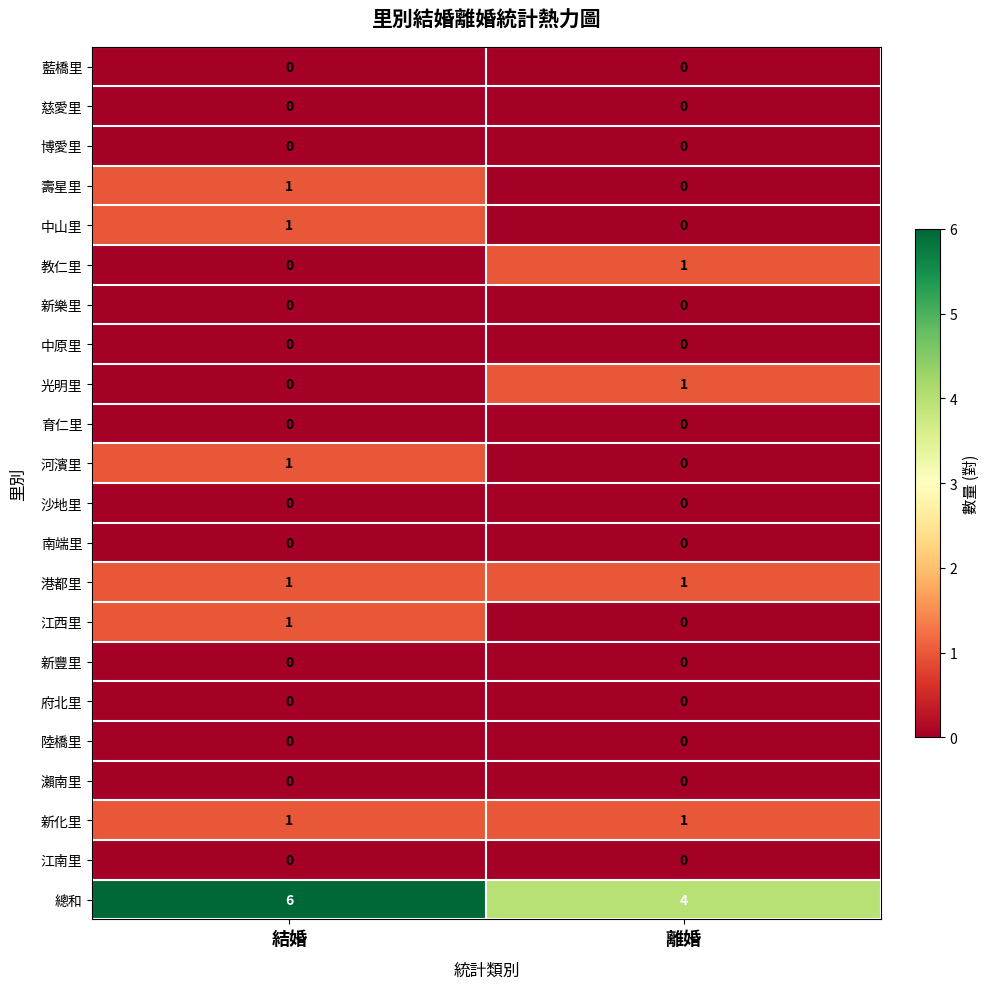

True or false: 陸橋里 has a value of 0 at 離婚.

True